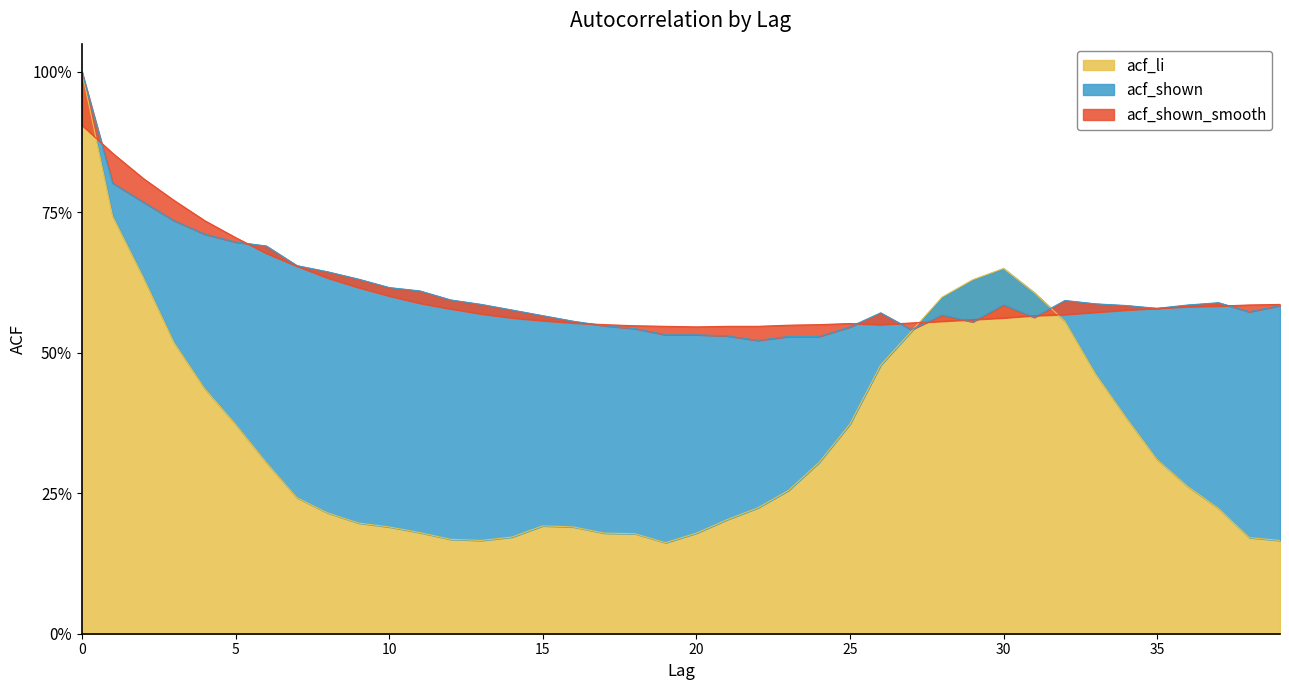

Which category has the lowest value across all series?

19